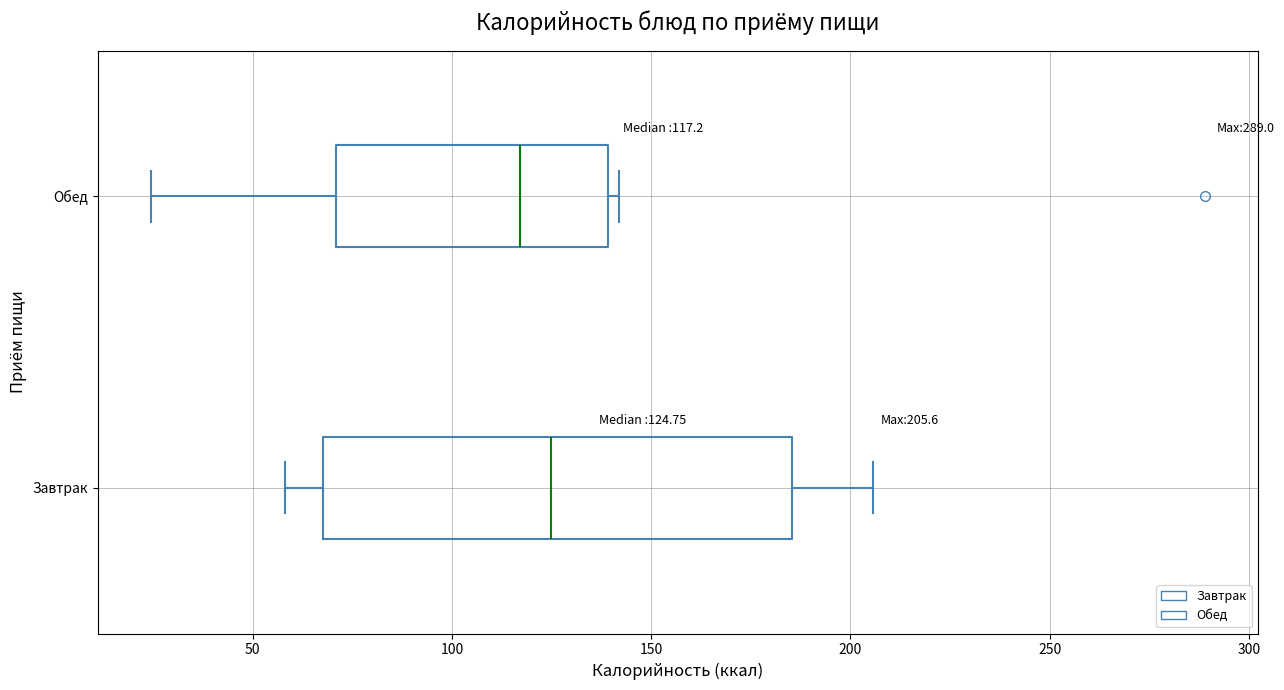

Which box has the furthest to the right median line?

Завтрак